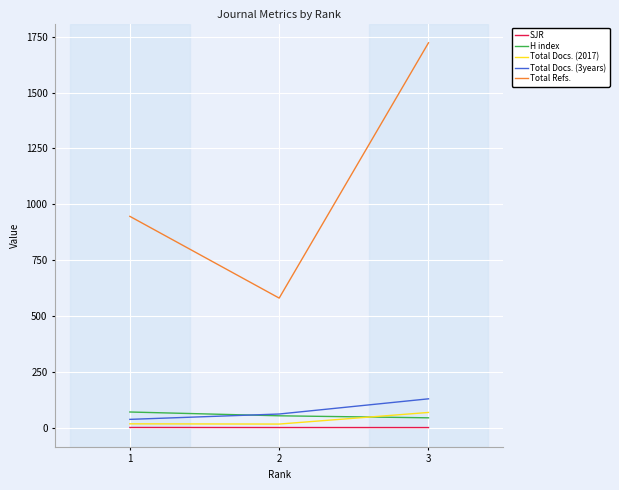

How many categories are shown in the chart?

3